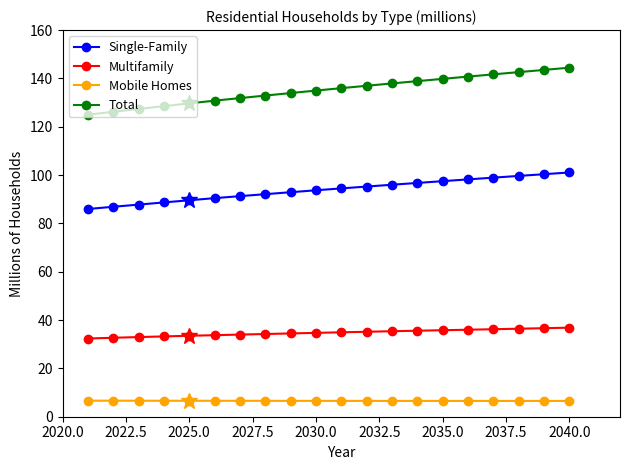

What are all the series names shown in the legend?

Single-Family, Multifamily, Mobile Homes, Total